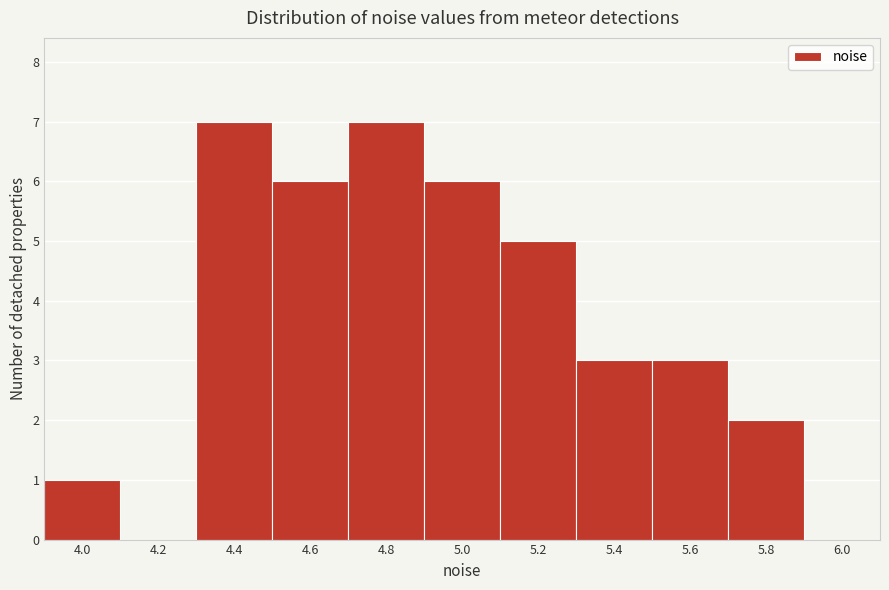

Reading left to right, extract all data points from this chart.

4.0=1	4.2=0	4.4=7	4.6=6	4.8=7	5.0=6	5.2=5	5.4=3	5.6=3	5.8=2	6.0=0